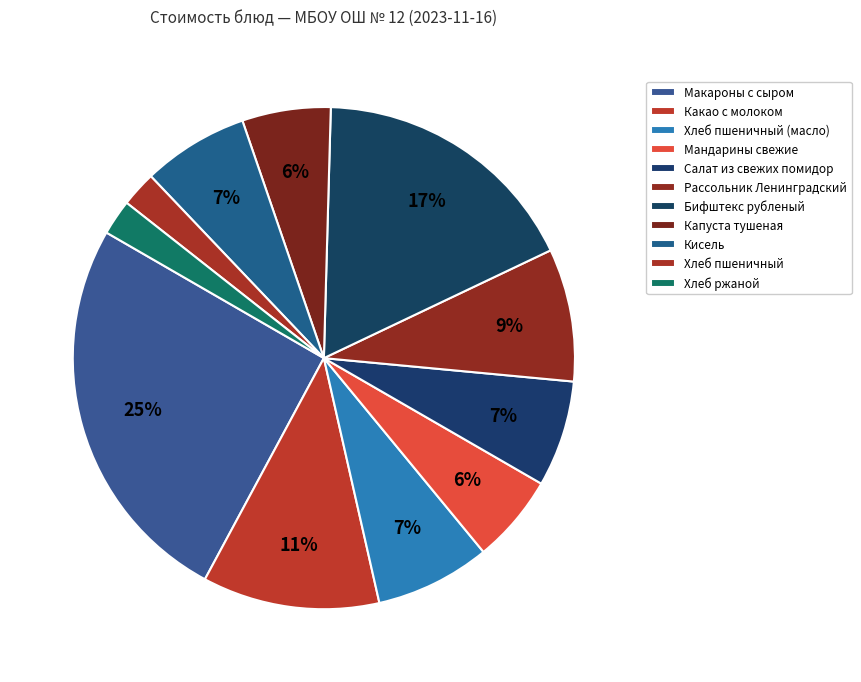

The Салат из свежих помидор slice represents 1% of the pie. True or false?

False